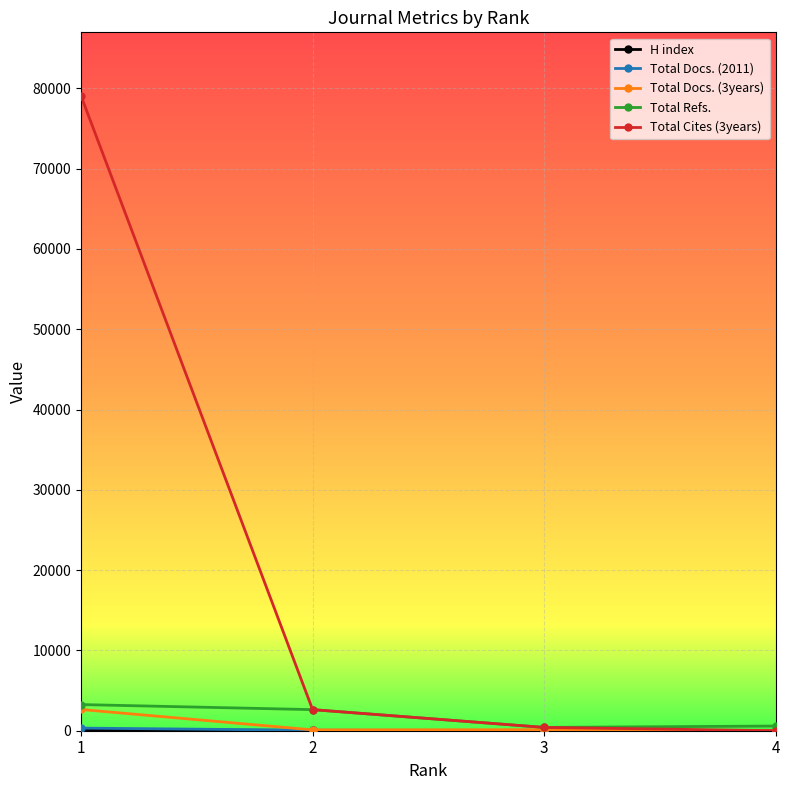

Which series has the largest total across all categories?

Total Cites (3years)